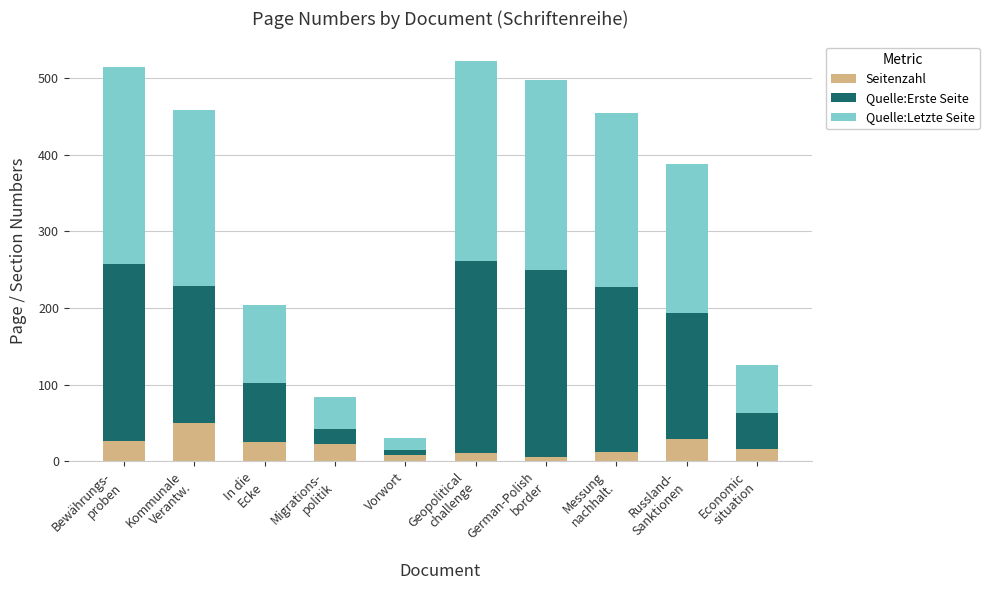

What is the sum of all Seitenzahl values?

205